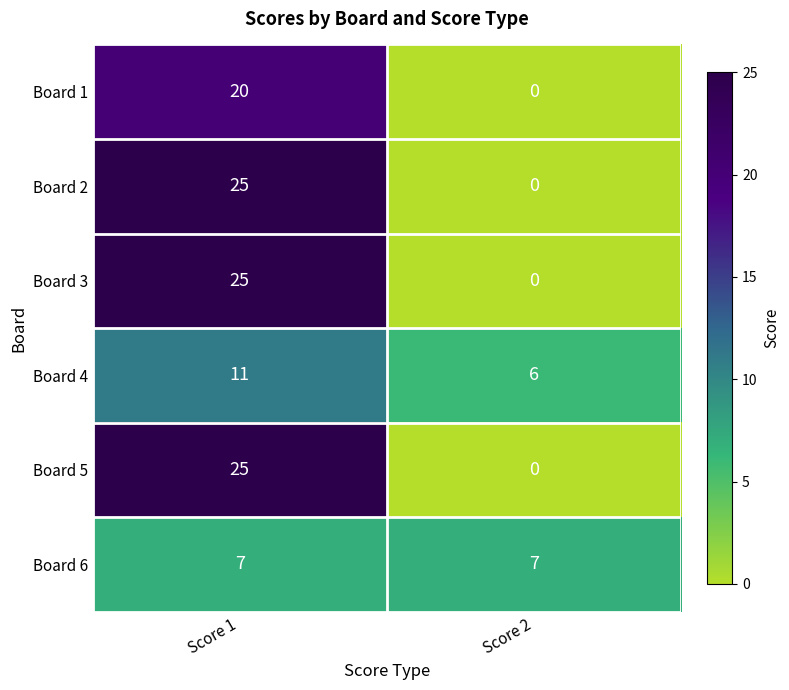

What is the total value across all series at Score 1?

113